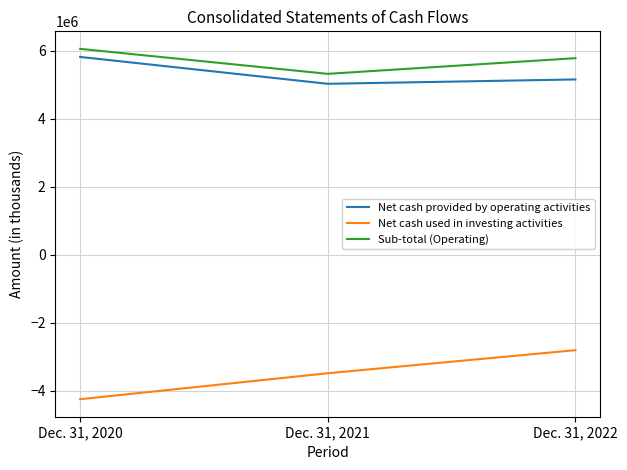

What is the difference between the maximum and second lowest values in the Sub-total (Operating) series?

274275